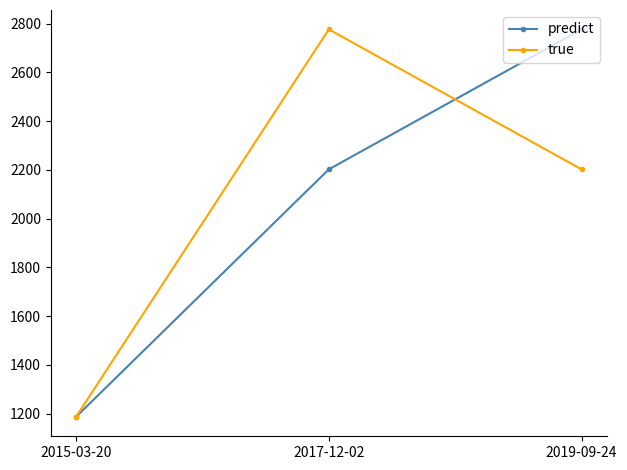

How many values in the true series are below 2202?

1